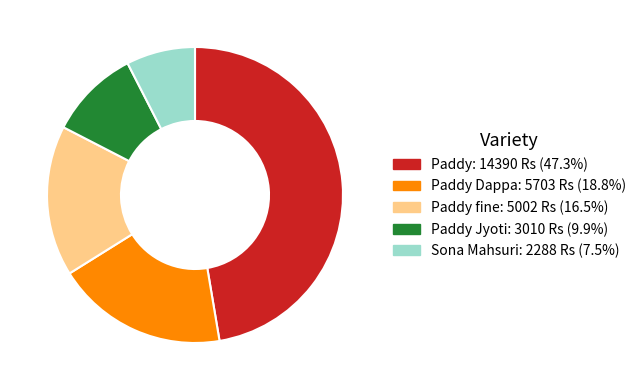

Does any single category account for the majority?

No